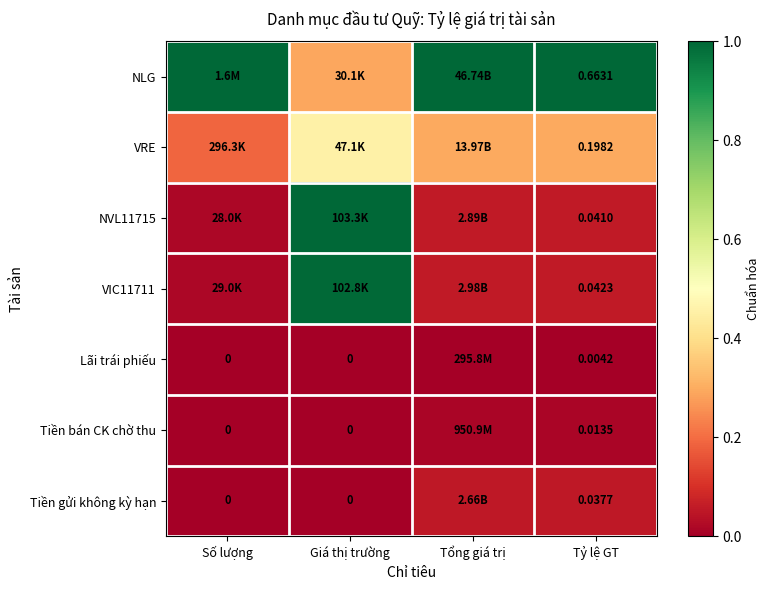

At which label does Lãi trái phiếu reach its minimum?

Số lượng